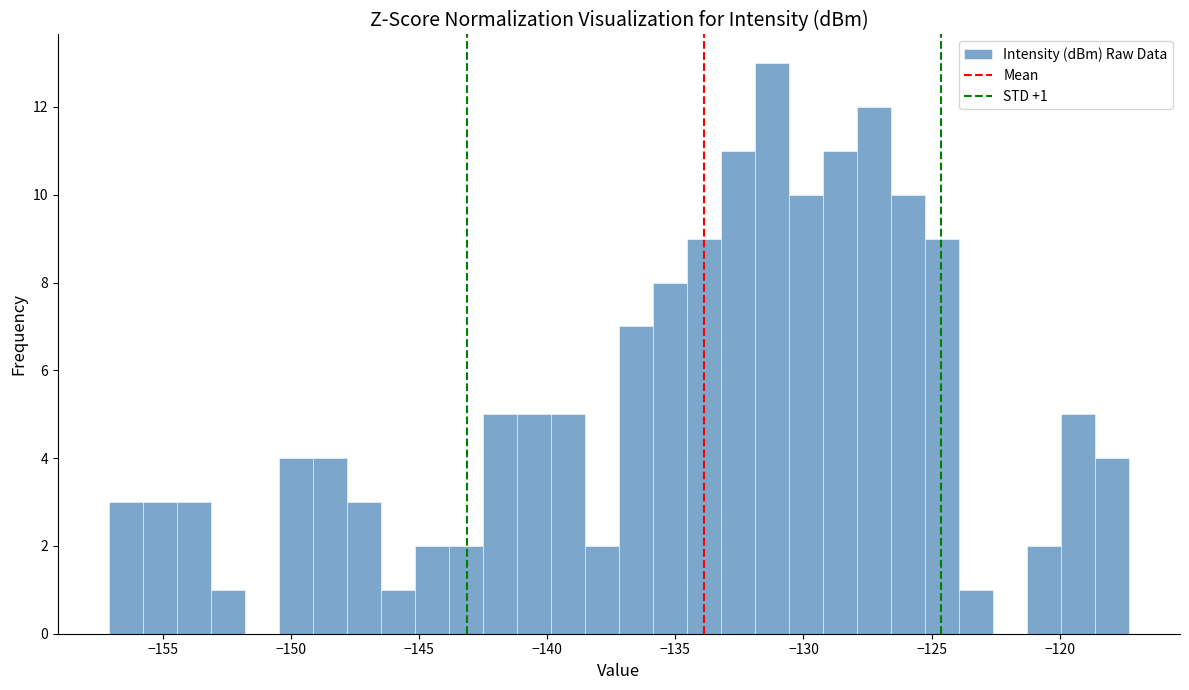

Read against the x-axis, roughly where is the centre of the tallest bar?

-131.0